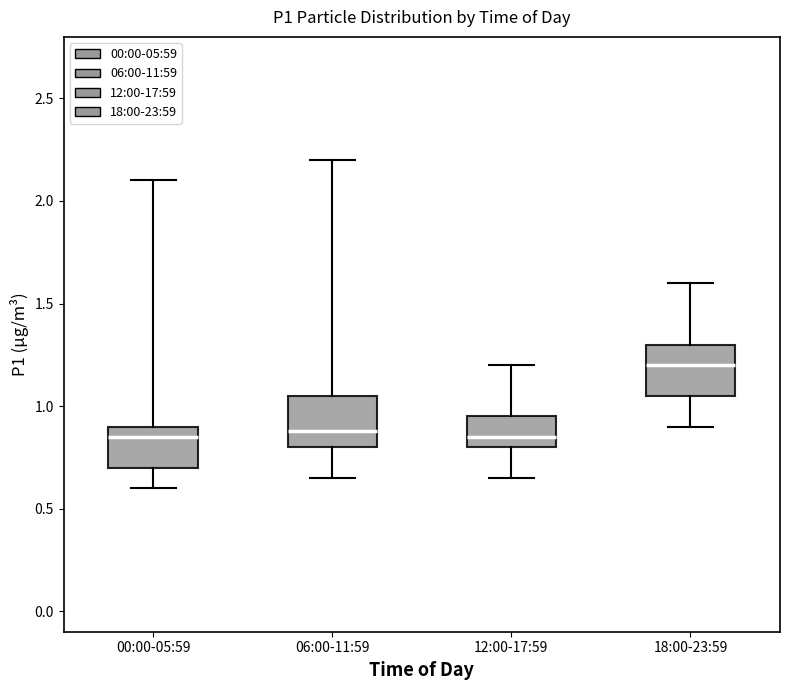

Reading left to right, read every box against the y-axis: the position of its median line, the range the box covers, and the ends of its whiskers. The values are not printed on the chart, so give them approximately, as read against the axis.

00:00-05:59: median 0.85, box 0.70 to 0.90, whiskers 0.60 to 2.10
06:00-11:59: median 0.90, box 0.80 to 1.05, whiskers 0.65 to 2.20
12:00-17:59: median 0.85, box 0.80 to 0.95, whiskers 0.65 to 1.20
18:00-23:59: median 1.20, box 1.05 to 1.30, whiskers 0.90 to 1.60